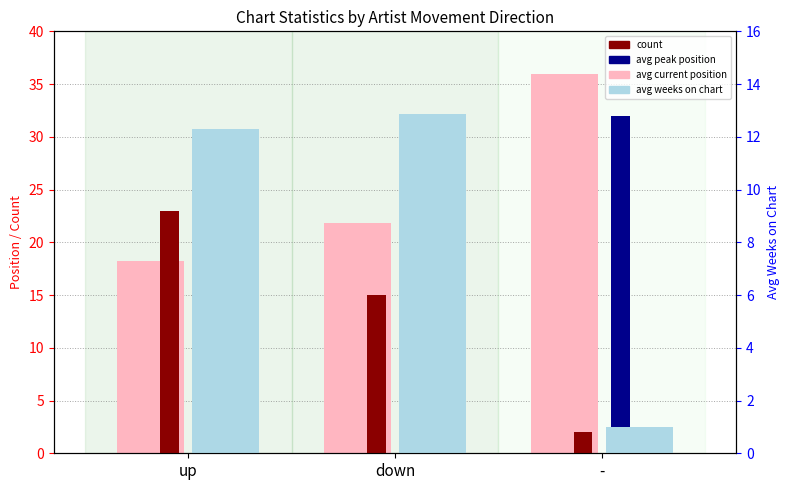

How many count values are between 2 and 23?

3